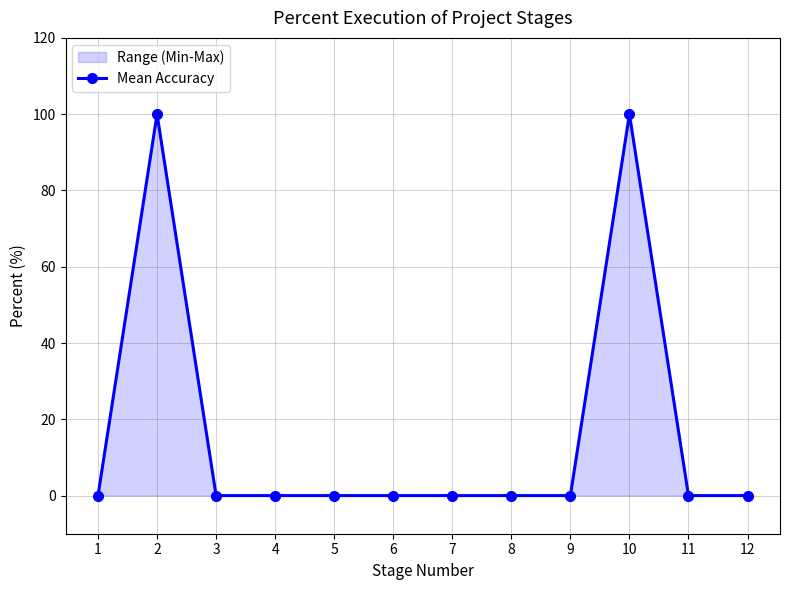

How many values are above zero?

2